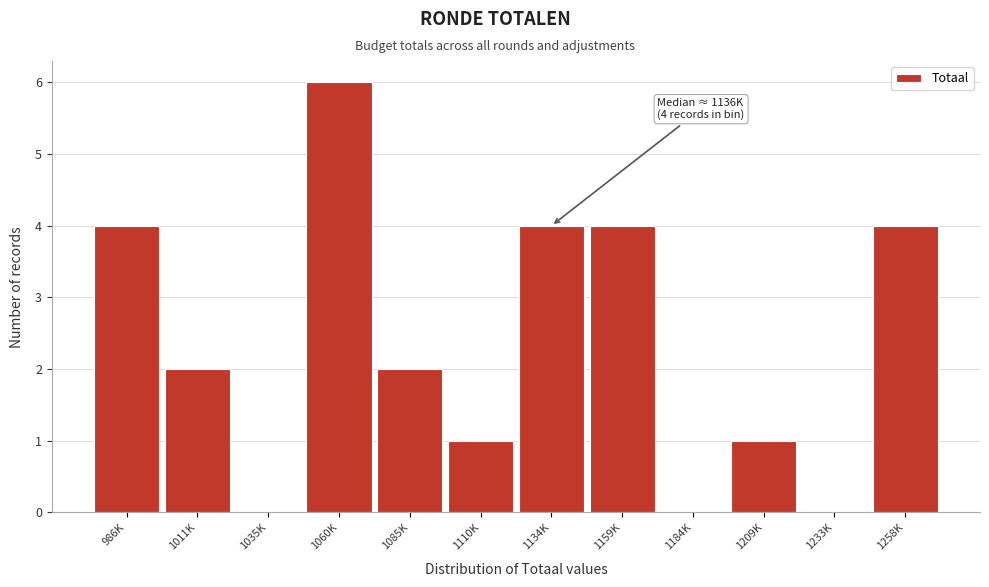

Reading left to right, list all the values displayed in this chart.

986K=4	1011K=2	1035K=0	1060K=6	1085K=2	1110K=1	1134K=4	1159K=4	1184K=0	1209K=1	1233K=0	1258K=4